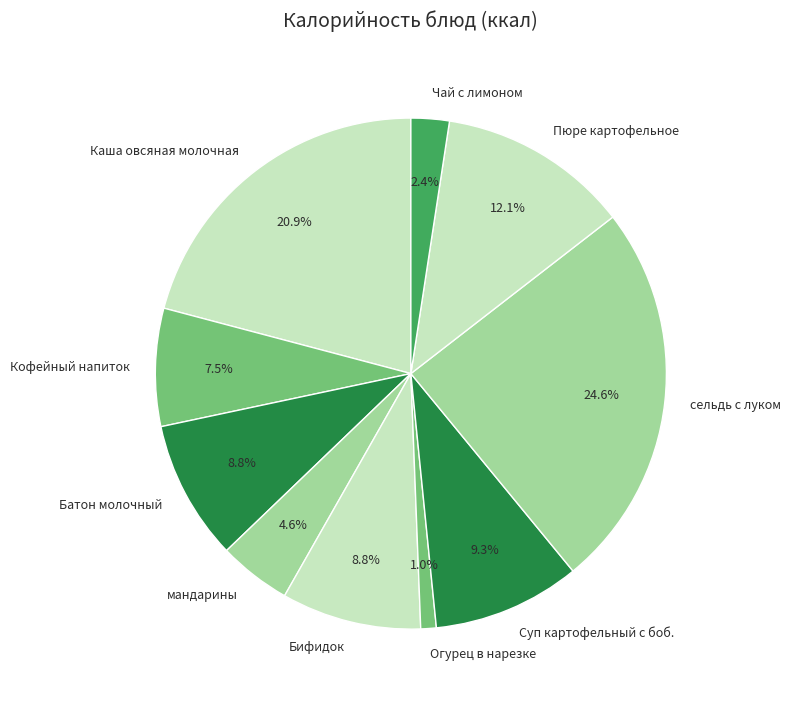

Which category has the biggest portion of the pie?

сельдь с луком